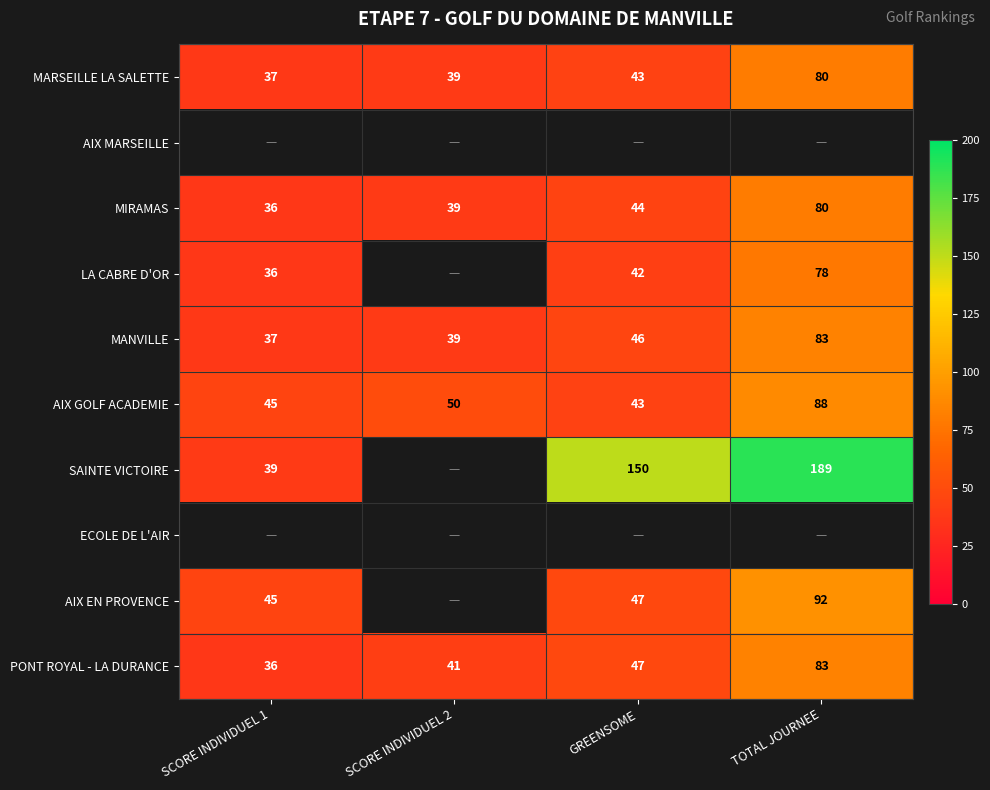

What is the sum of all PONT ROYAL - LA DURANCE values?

207